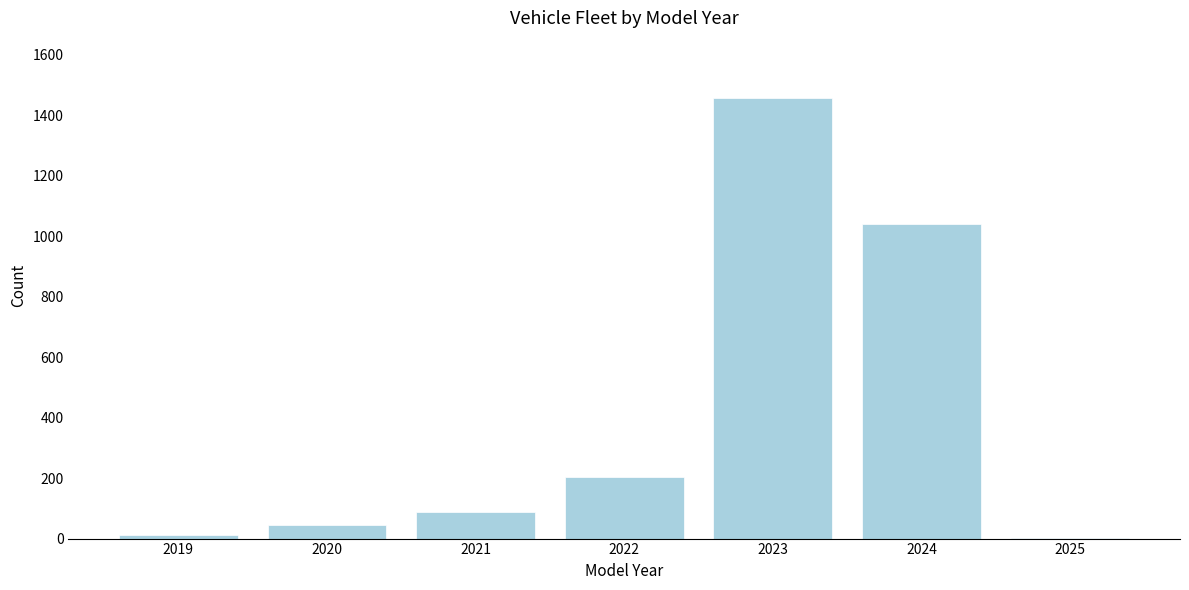

Reading left to right, transcribe all the data shown in this chart.

2019=12	2020=45	2021=87	2022=203	2023=1456	2024=1041	2025=3